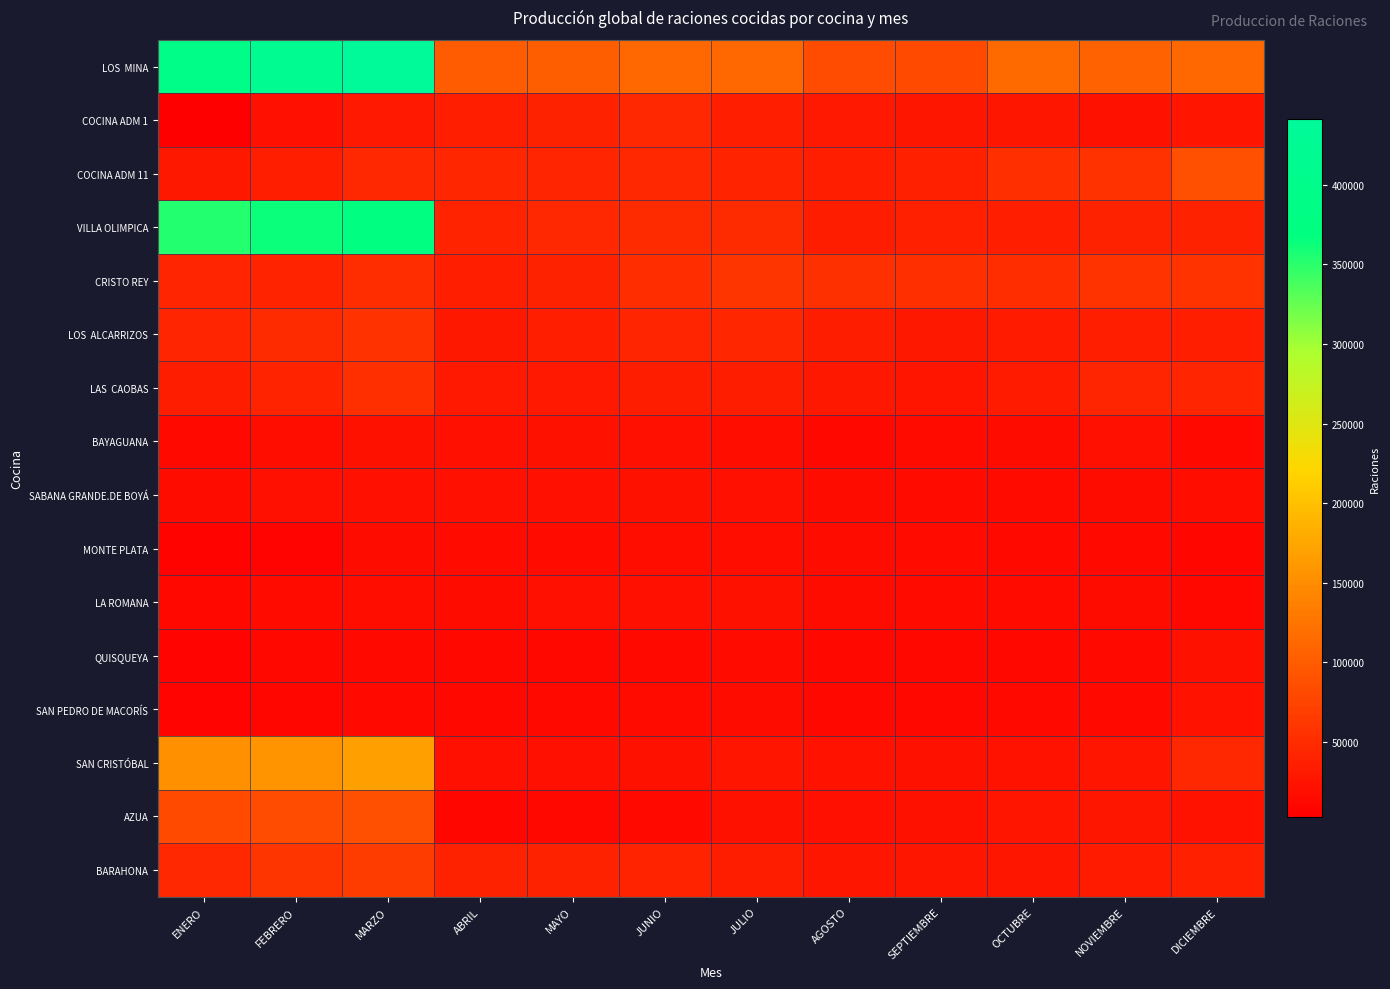

Which has a higher value, JUNIO or JULIO?

JUNIO